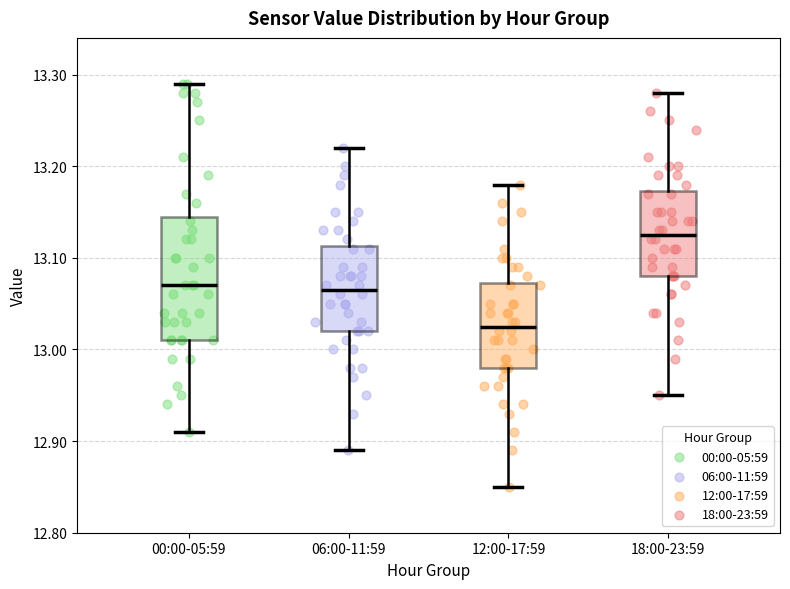

Where does the lower whisker of the box for 06:00-11:59 end on the y-axis? The values are not printed on the chart, so give them approximately, as read against the axis.

12.89